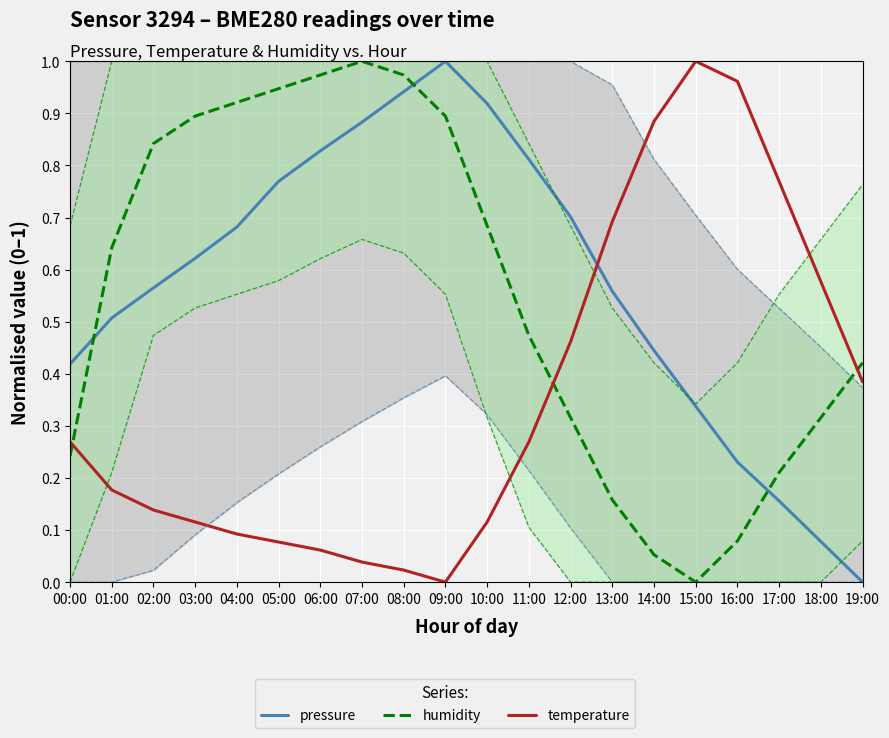

Is it true that humidity equals 0.4 at 01:00?

False